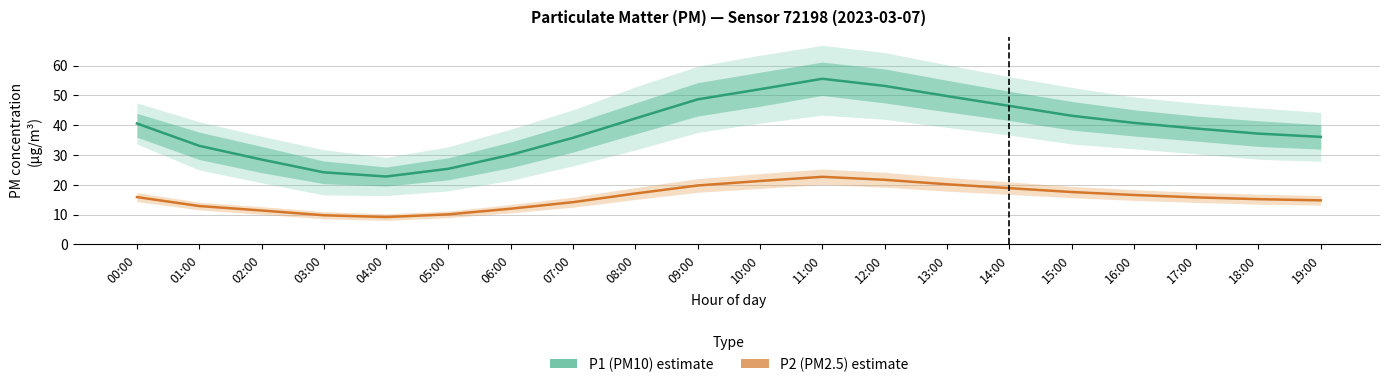

What is the minimum value shown in the chart?

9.2